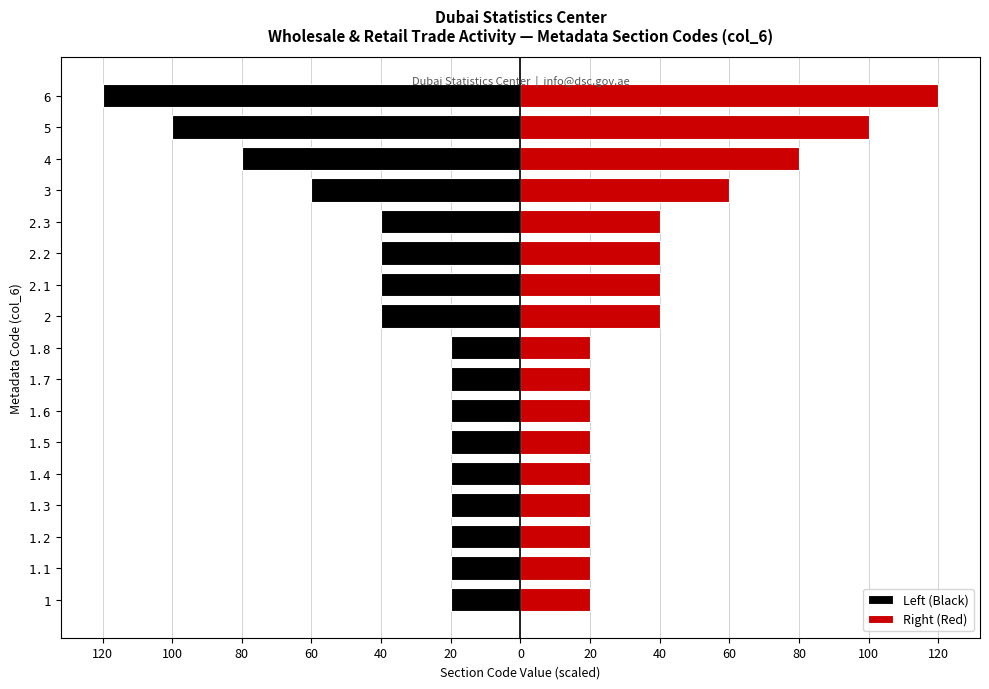

The Right (Red) series shows 31 at 1. True or false?

False